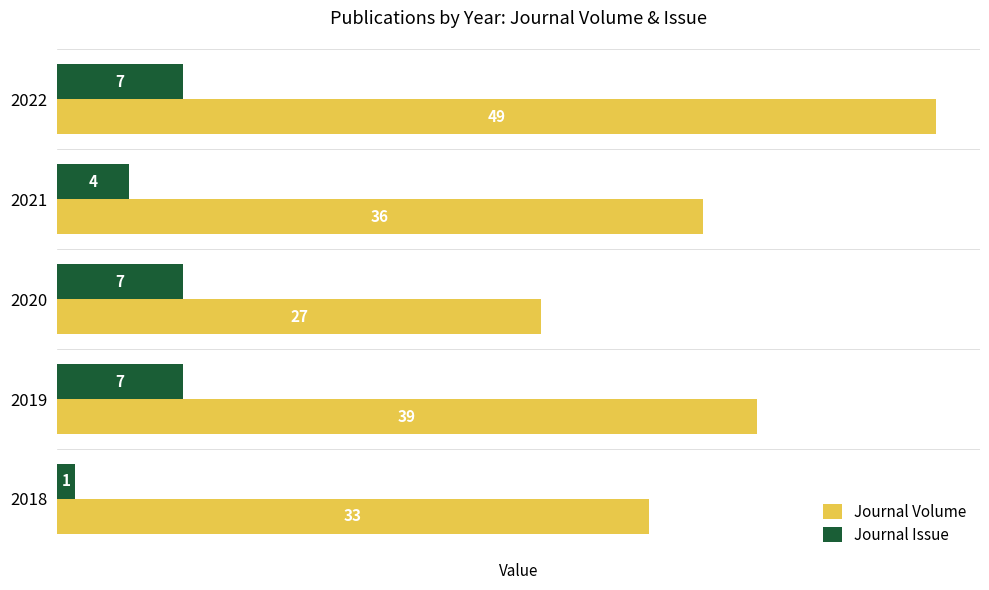

How many data points does each series have?

5